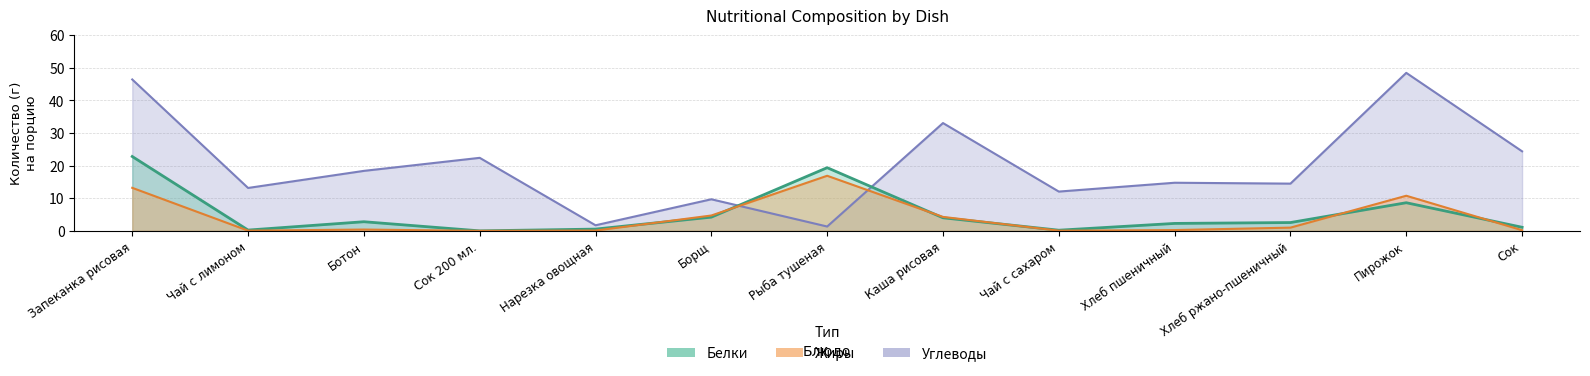

How many values in the Белки series are below 2?

5